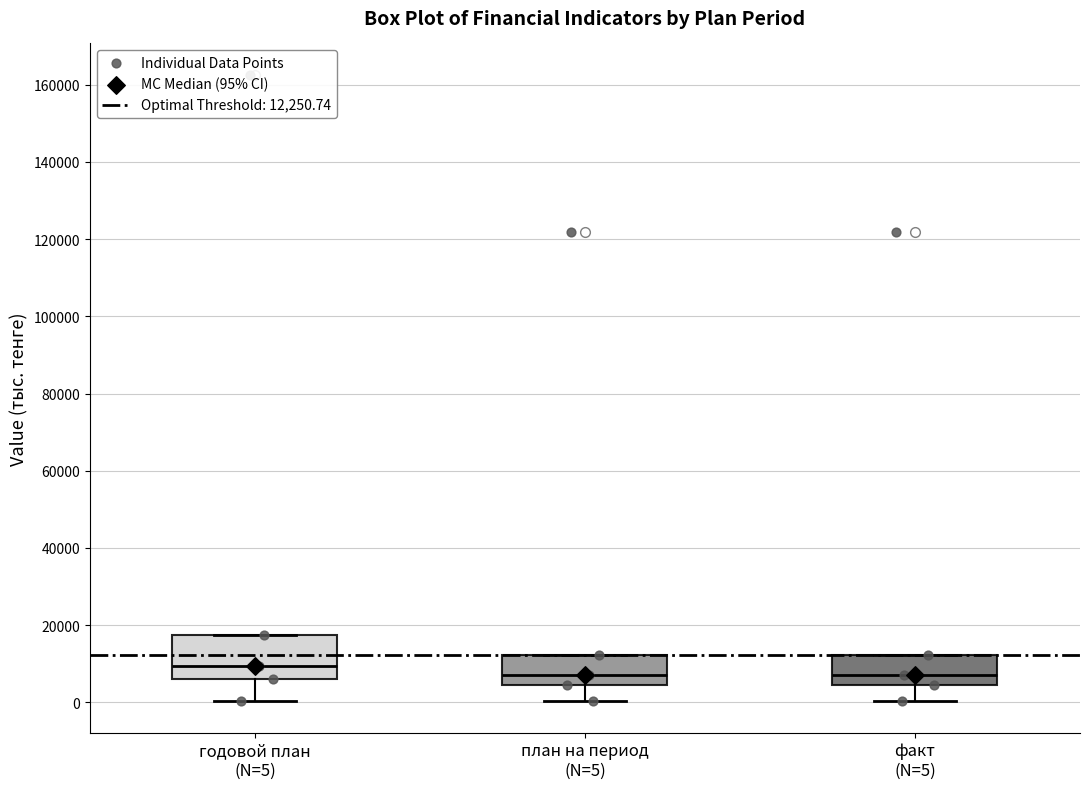

Reading left to right, read every box against the y-axis: the position of its median line, the range the box covers, and the ends of its whiskers. The values are not printed on the chart, so give them approximately, as read against the axis.

годовой план (N=5): median 10000, box 6000 to 18000, whiskers 0 to 18000
план на период (N=5): median 8000, box 4000 to 12000, whiskers 0 to 12000
факт (N=5): median 8000, box 4000 to 12000, whiskers 0 to 12000